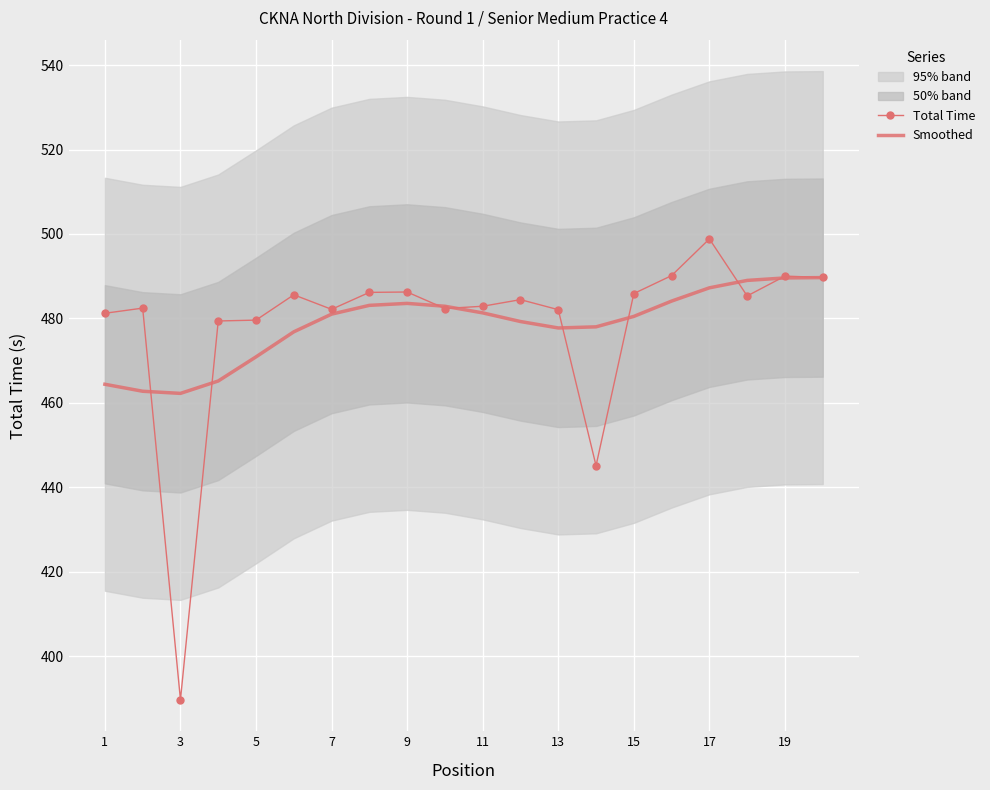

The value of Total Time at 11 is 202.7. True or false?

False